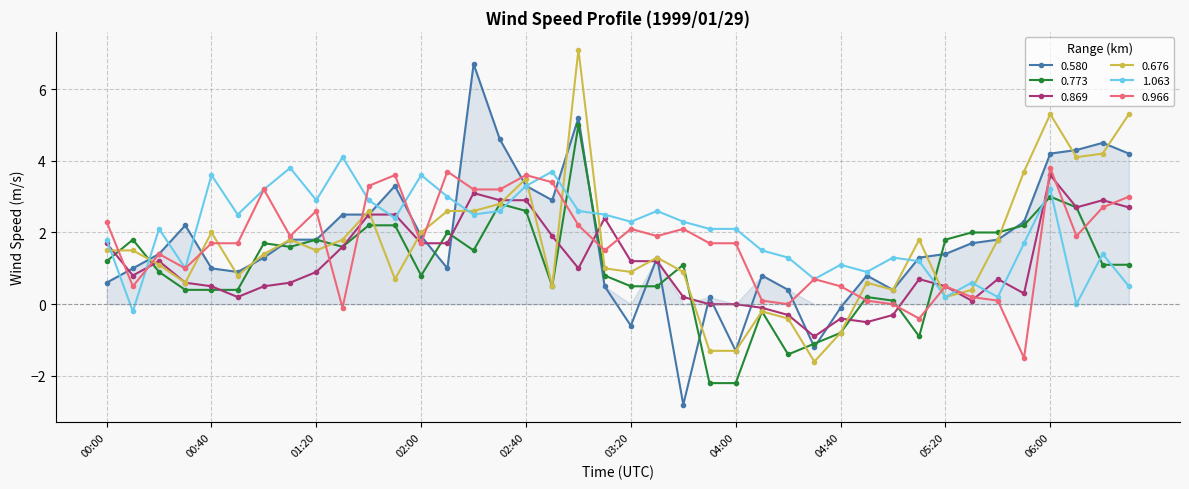

What is the value of the 0.676 point at the 38th from the left?

4.1